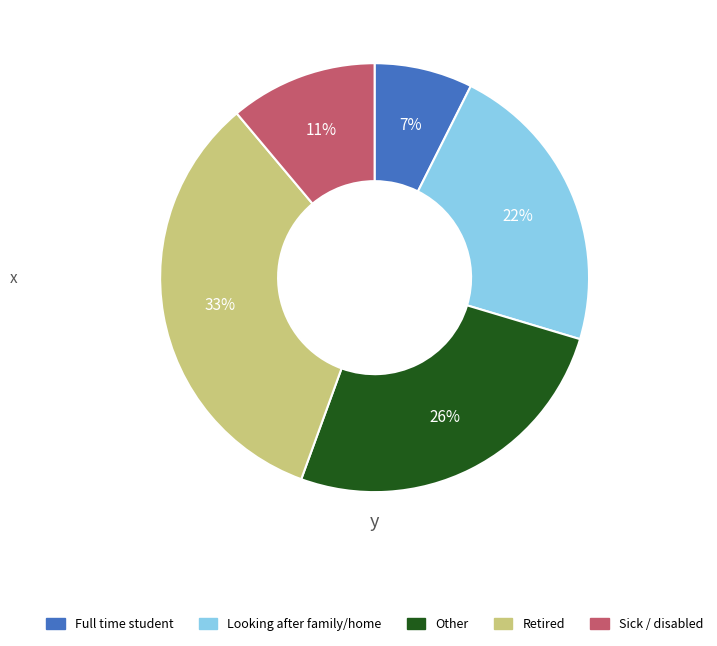

To the nearest percent, what portion does Retired represent?

33%